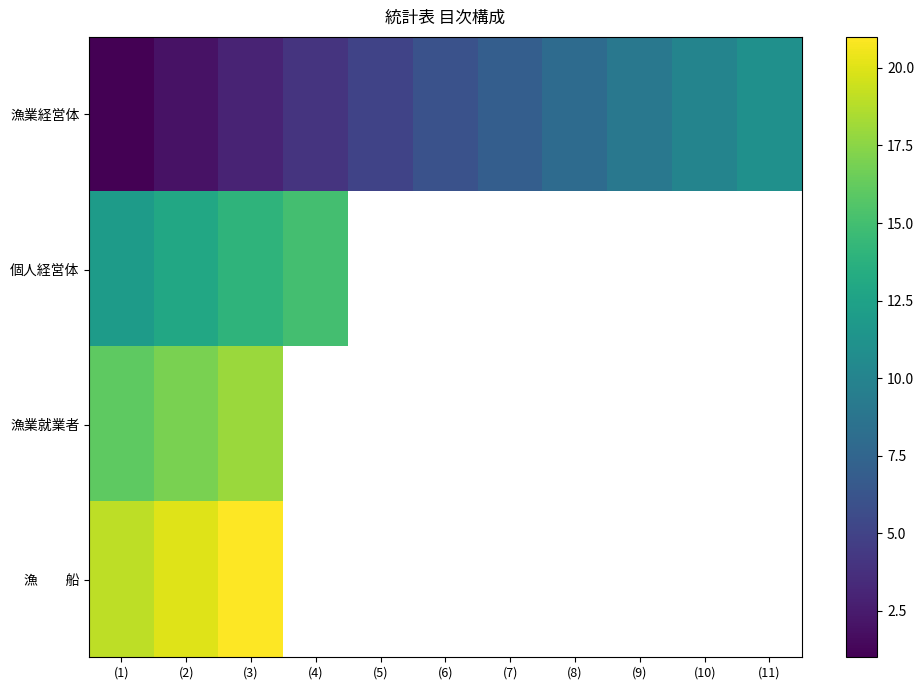

What is the minimum value for 漁業経営体?

1.0